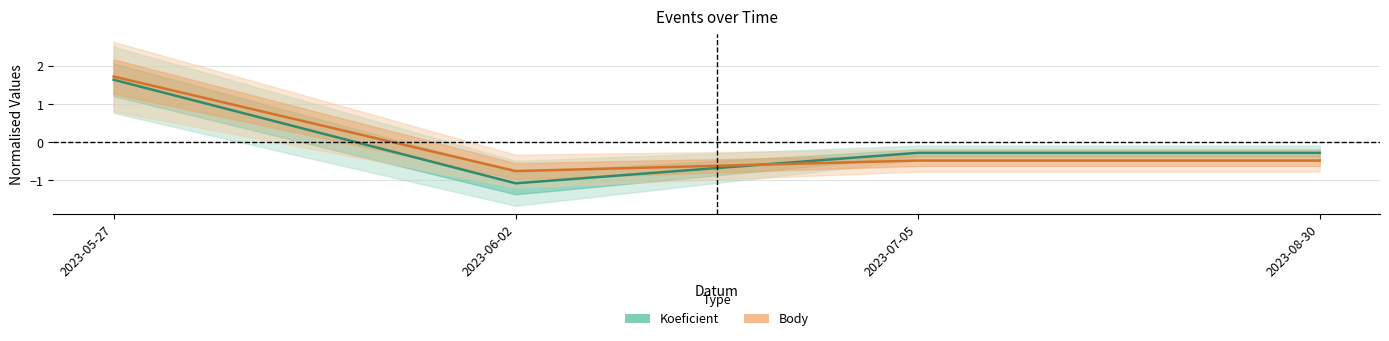

What is the lowest value of the Body series?

-0.8